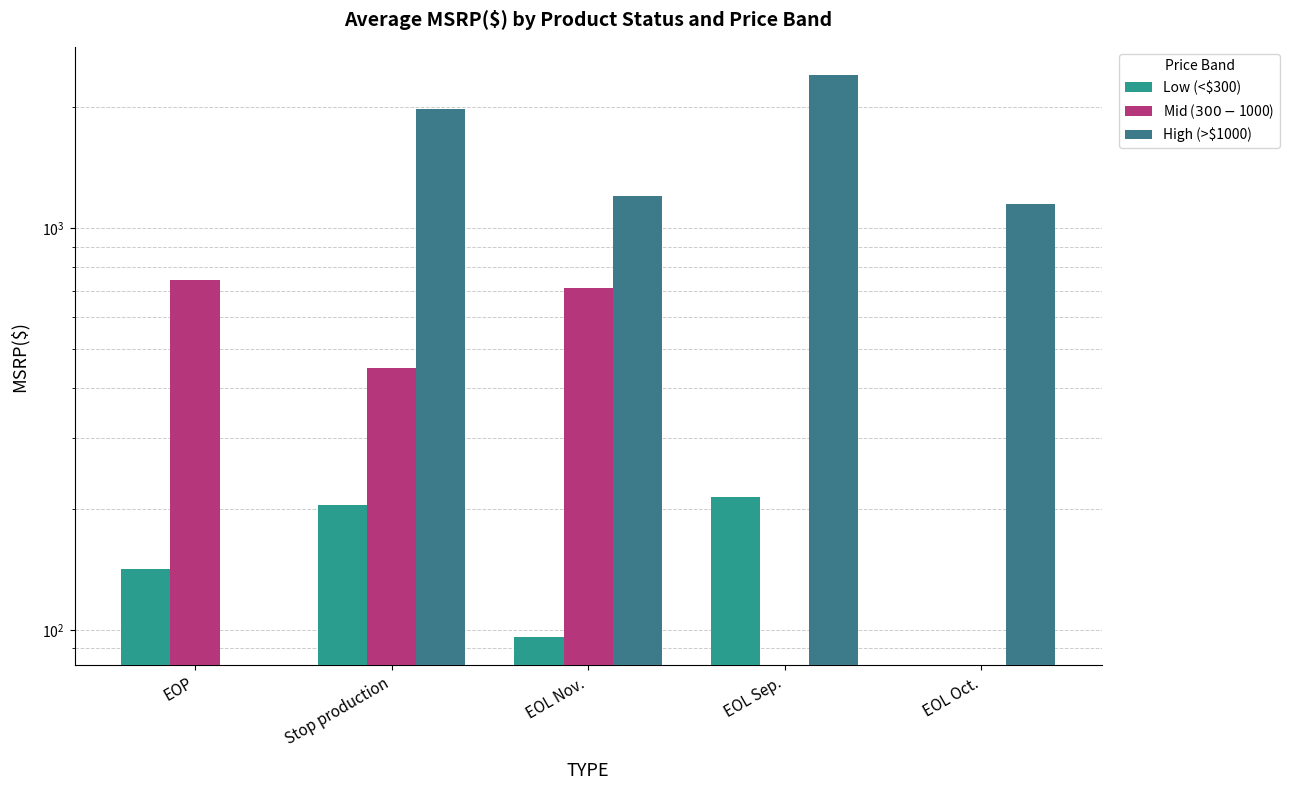

How many values in the Low (<$300) series are below 141?

2